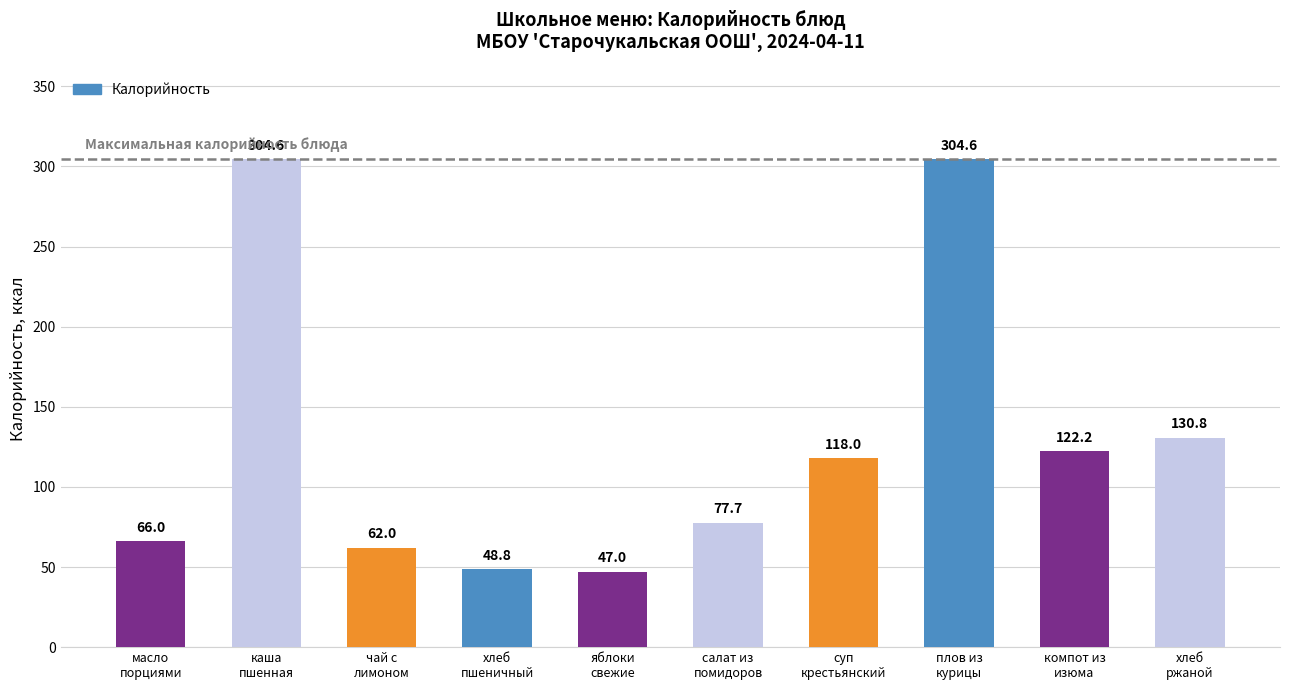

Which has a higher value, салат из
помидоров or масло
порциями?

салат из
помидоров